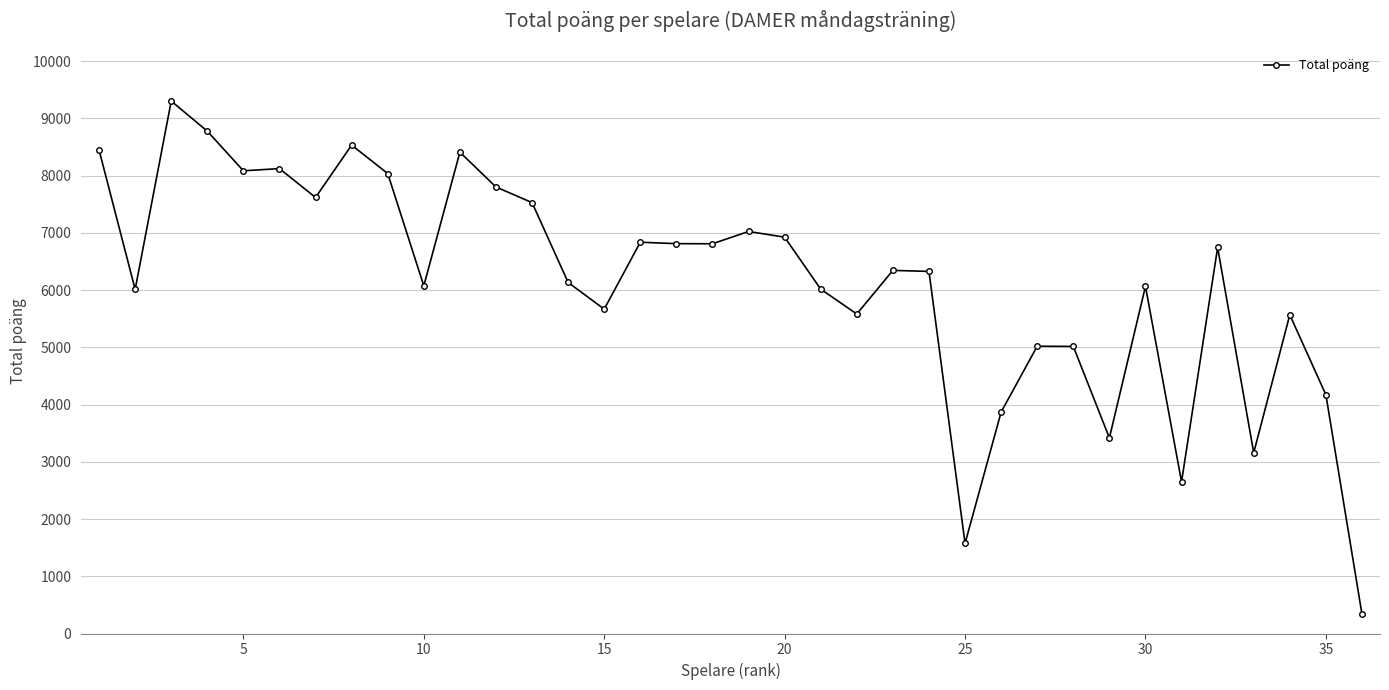

What is the difference between the maximum and second lowest values?

7728